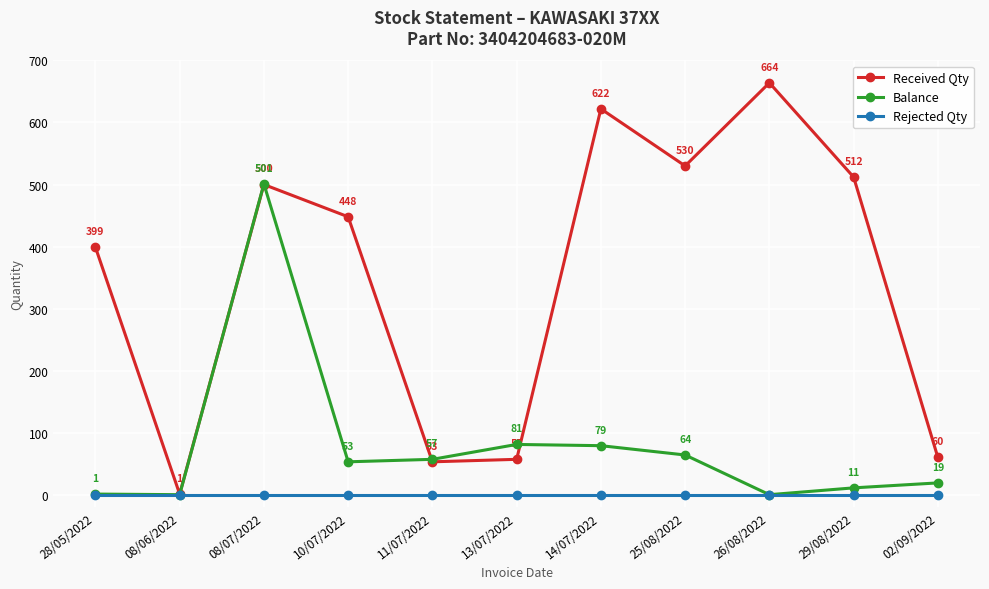

Which series changed the most between 10/07/2022 and 26/08/2022?

Received Qty